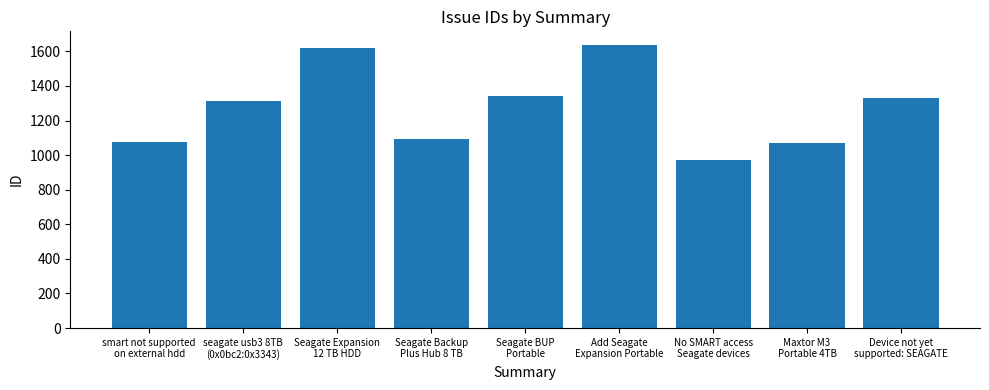

True or false: the data shows 780 at Add Seagate
Expansion Portable.

False